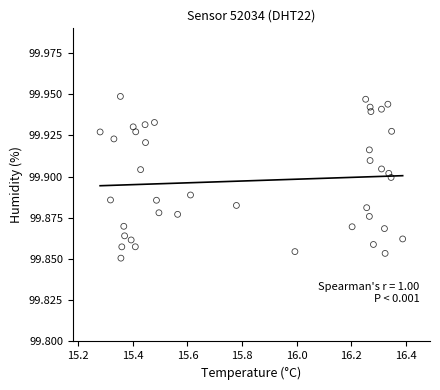

What is the range of X values (max minus min)?

1.1